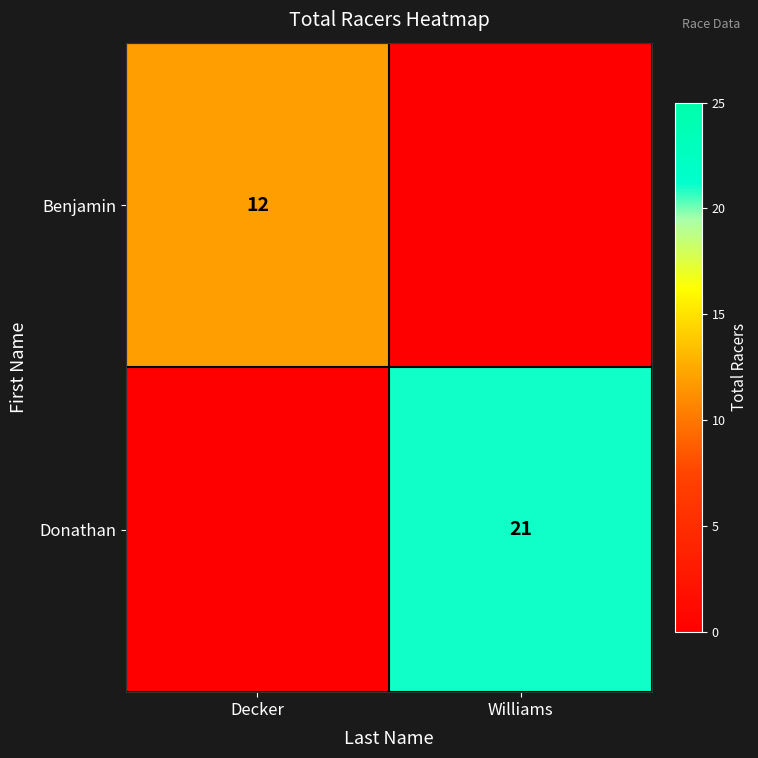

The Benjamin series shows 21 at Decker. True or false?

False